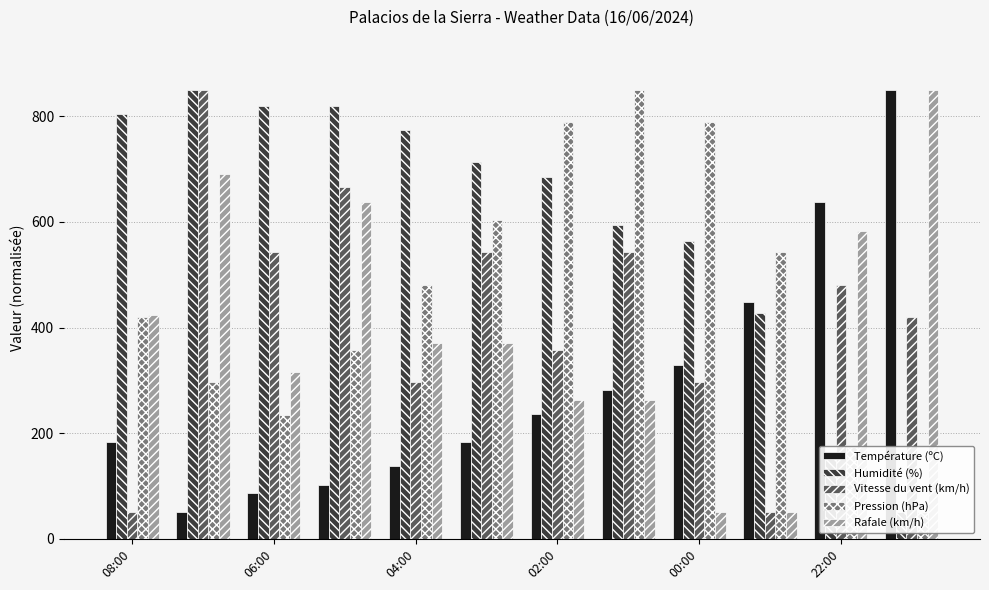

What is the greatest value displayed?

850.0